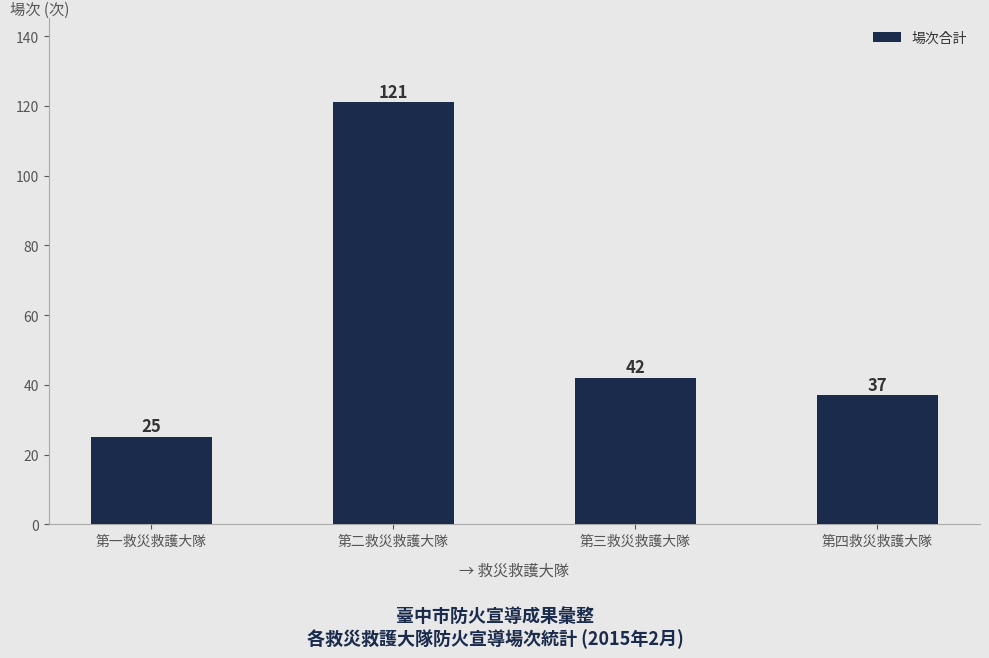

Reading left to right, transcribe all the data shown in this chart.

第一救災救護大隊=25	第二救災救護大隊=121	第三救災救護大隊=42	第四救災救護大隊=37